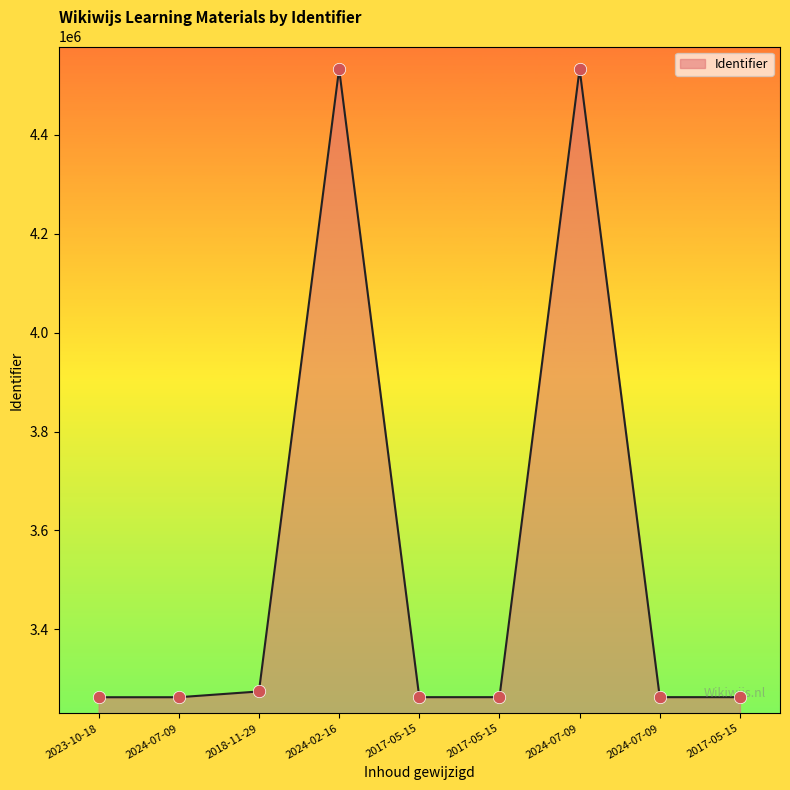

Does the chart have visible grid lines?

No